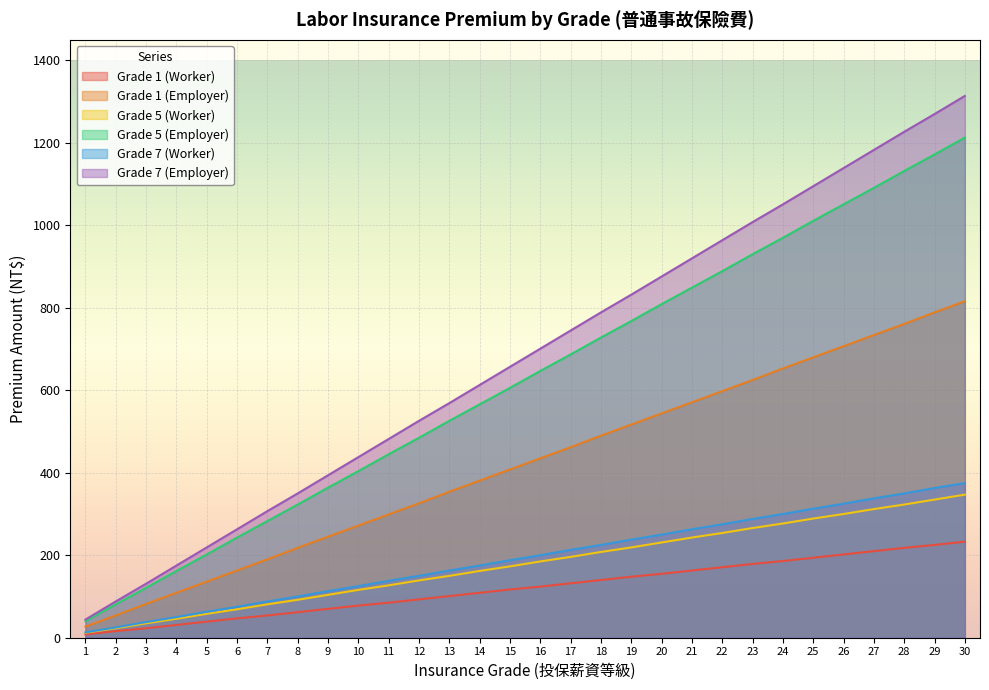

At which label is Grade 1 (Employer) closest to 421?

15